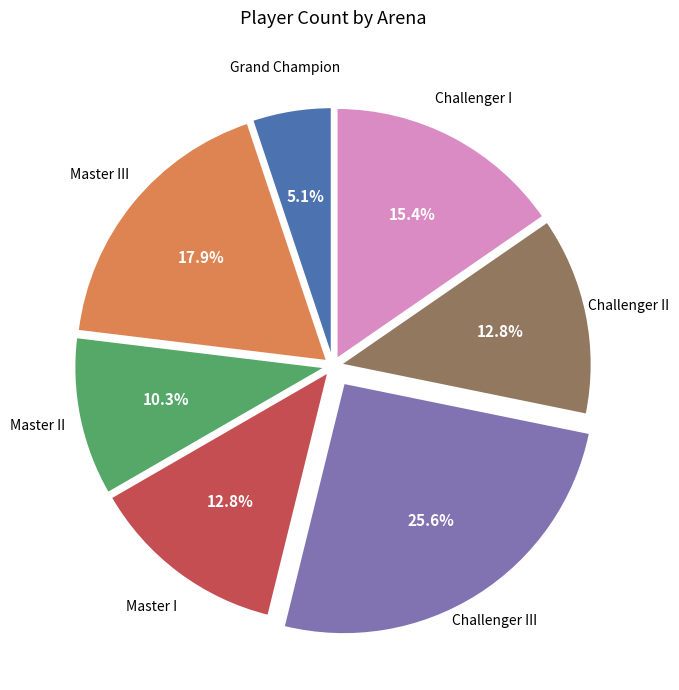

Is there any slice that represents more than half of the pie?

No